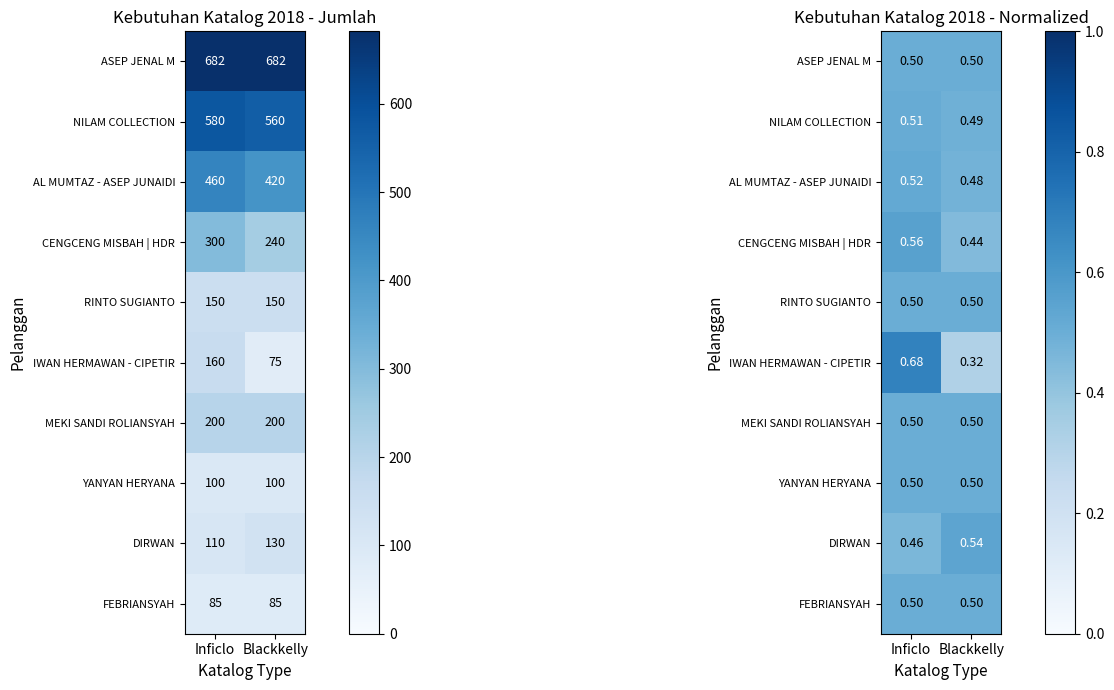

Between Inficlo and Blackkelly, which series saw the biggest shift?

IWAN HERMAWAN - CIPETIR